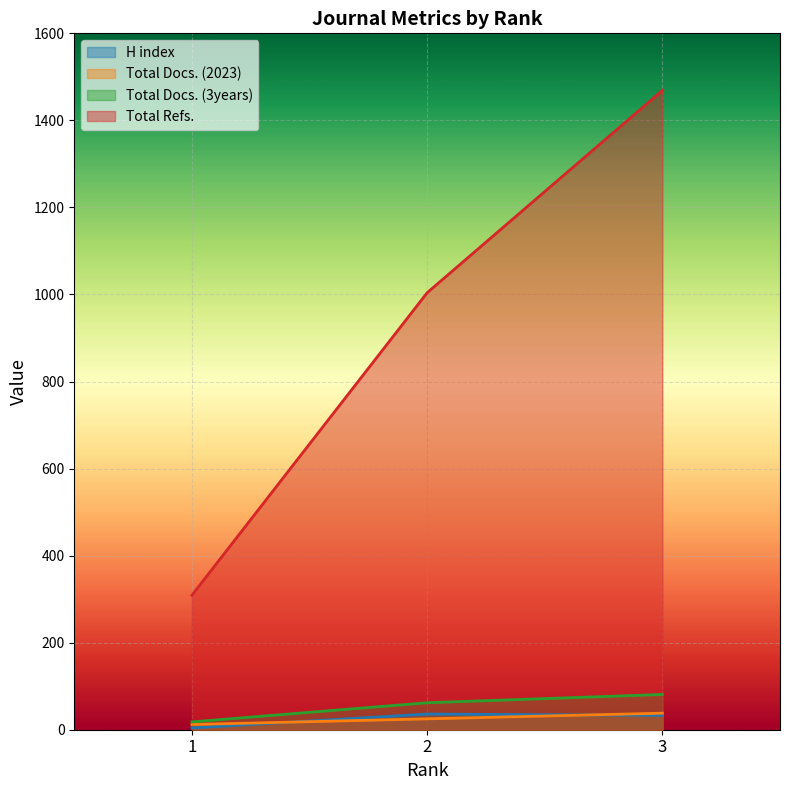

What is the difference between the Total Refs. values at 2 and 3?

465